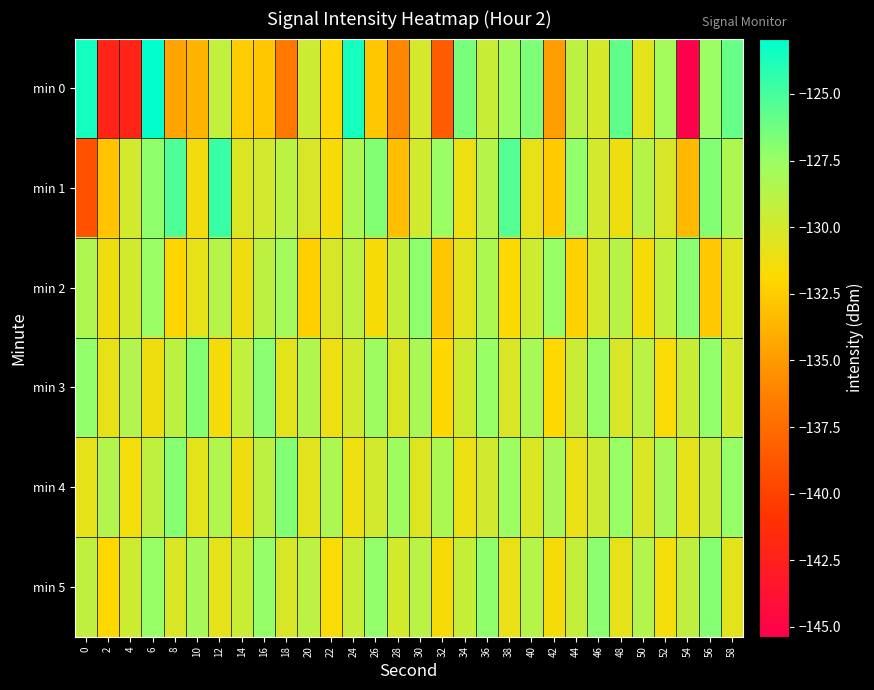

At which category is the sum across all series the highest?

6